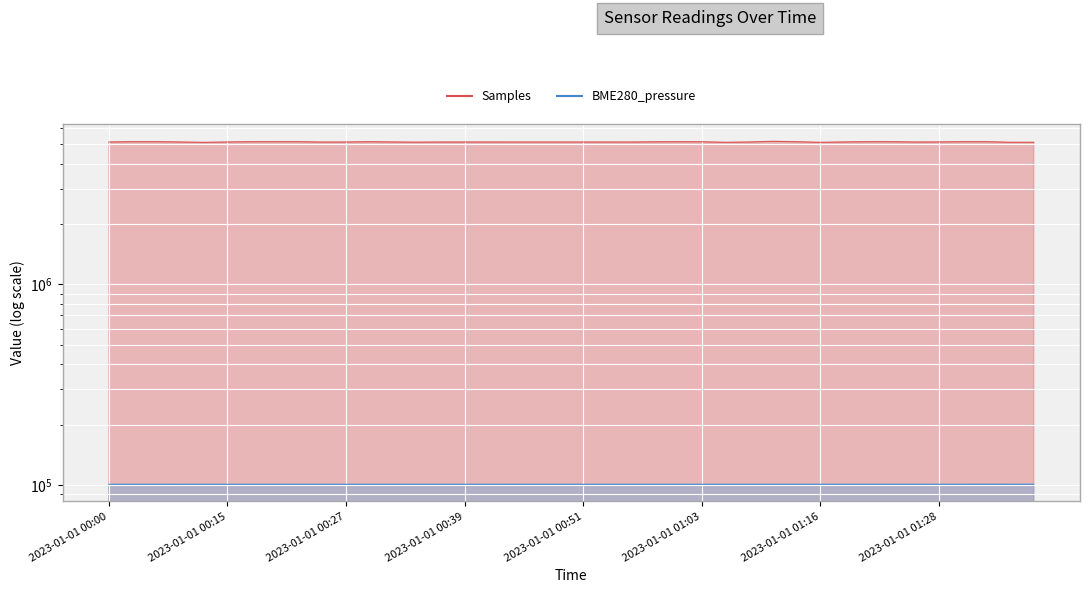

Between 2023-01-01 01:11 and 2023-01-01 00:27, which is larger?

2023-01-01 01:11